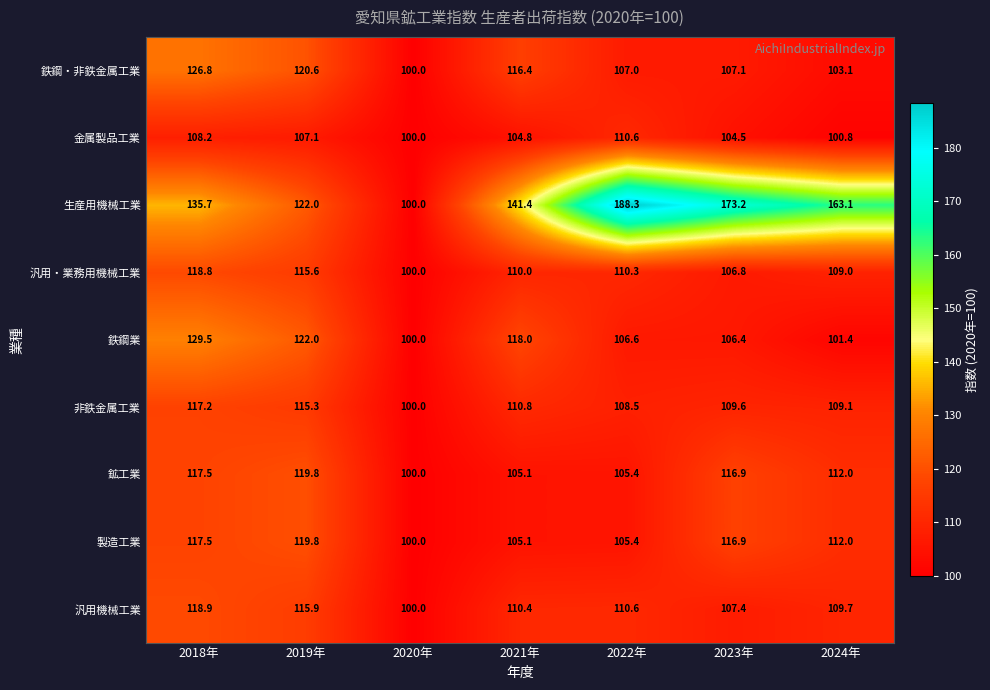

Is the value of 生産用機械工業 at 2022年 greater than the value of 金属製品工業 at 2024年?

Yes